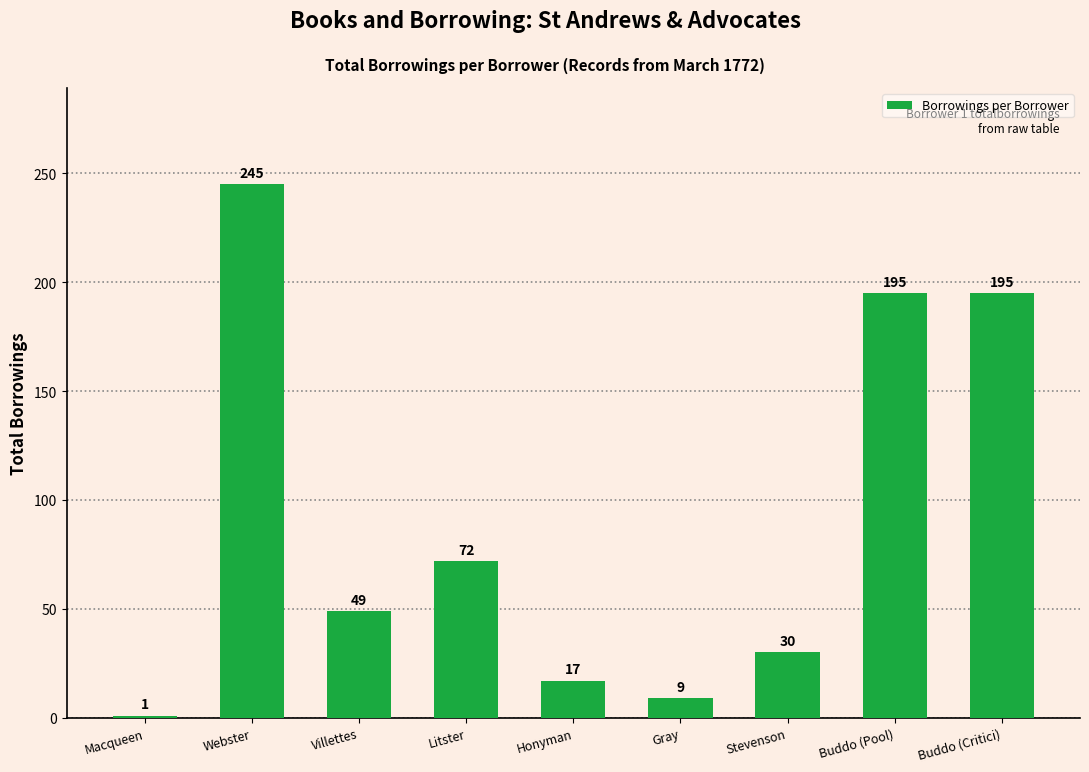

What is the value of the 1st bar from the left?

1